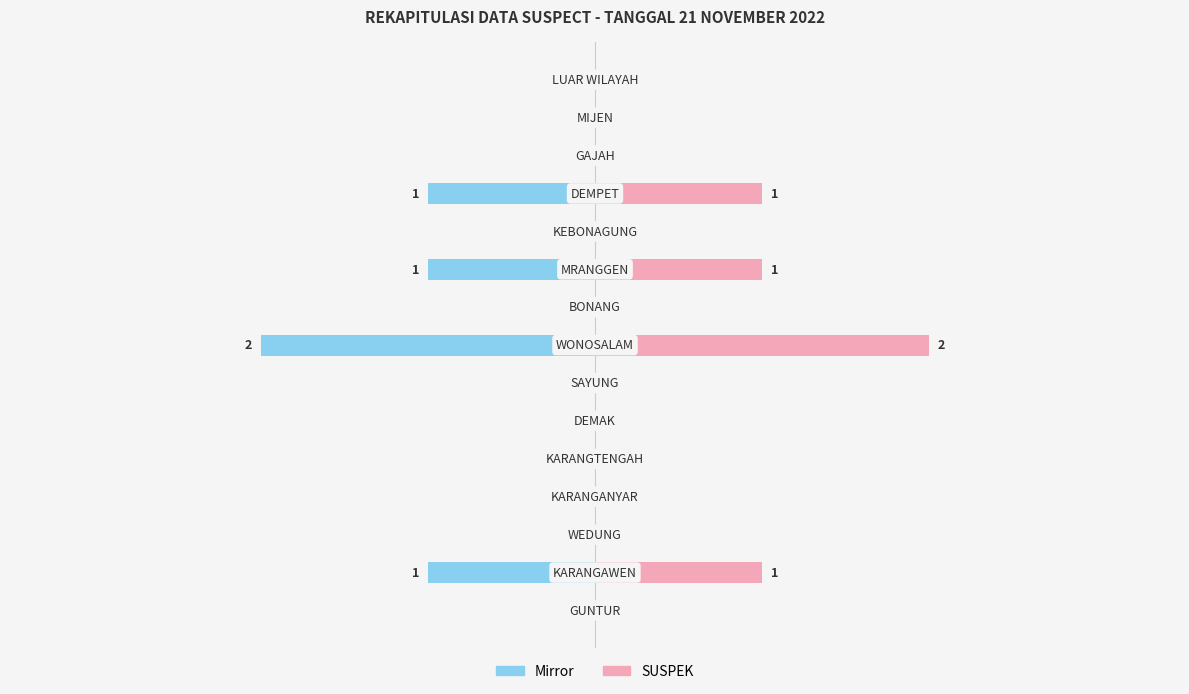

What position from the right is 1?

10